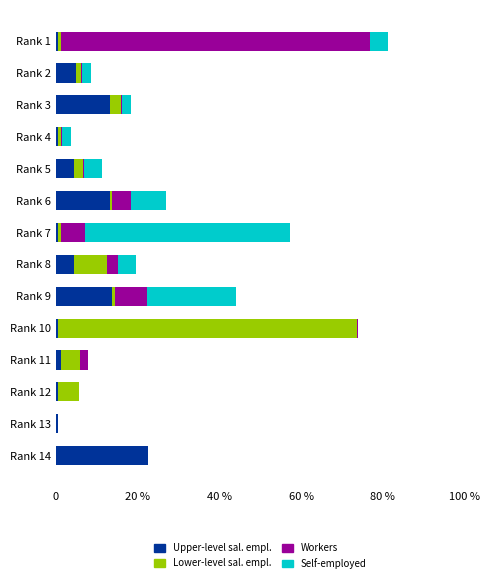

At how many categories does at least one series exceed 24?

3